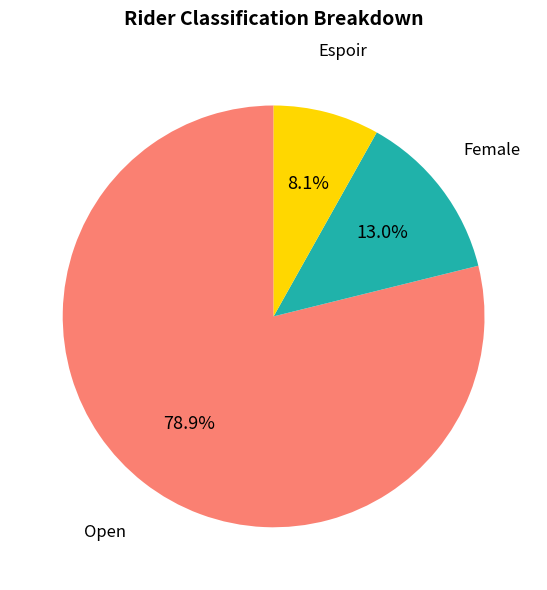

To the nearest percent, what is the difference between the largest and smallest slice percentages?

71%